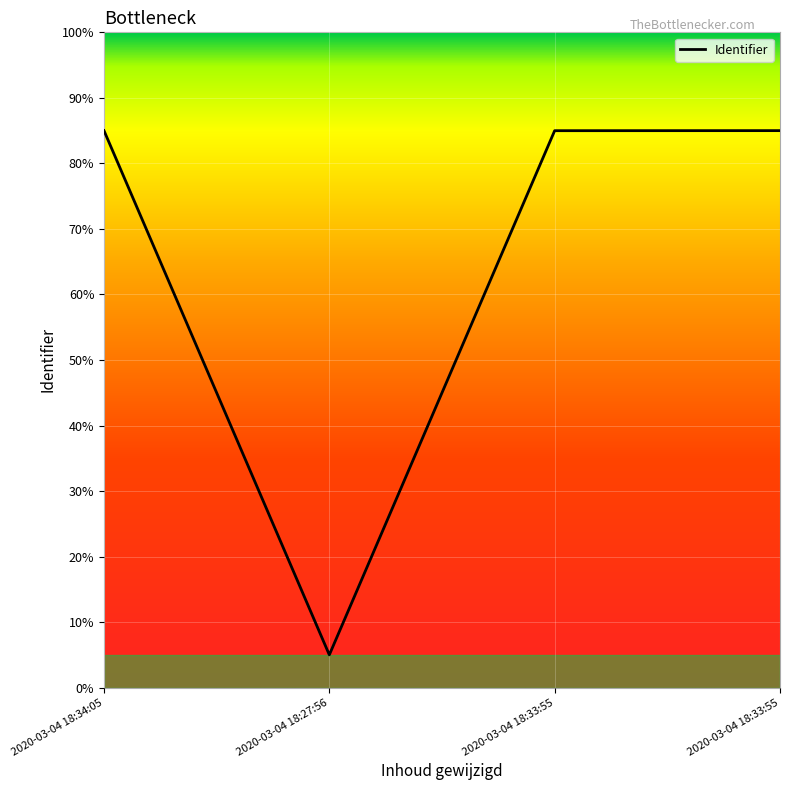

What is the label of the 1st point from the right?

2020-03-04 18:33:55